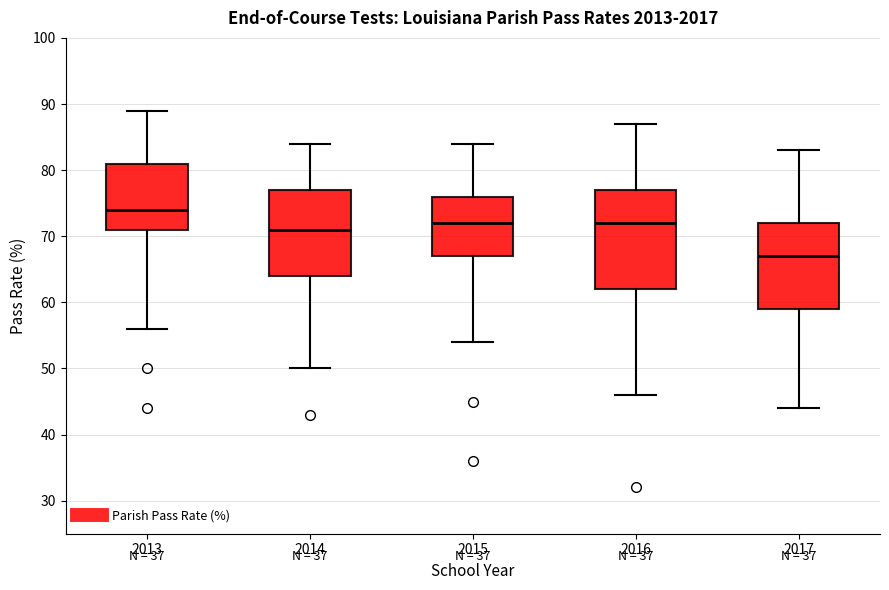

Where does the lower whisker of the box at x = 2013 end on the y-axis? The values are not printed on the chart, so give them approximately, as read against the axis.

56